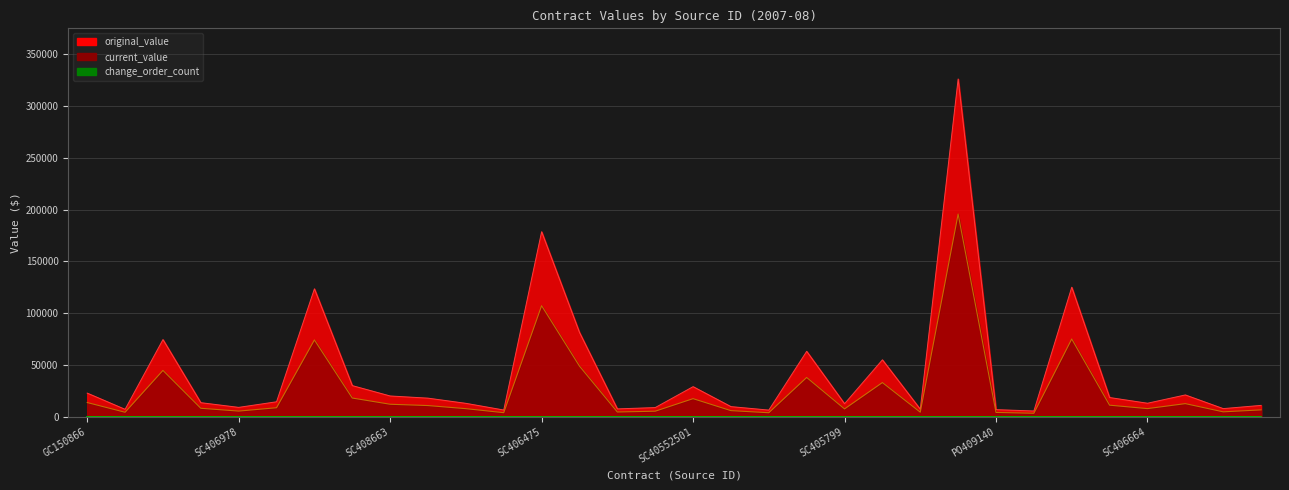

What is the label of the 30th point from the right?

SC409568